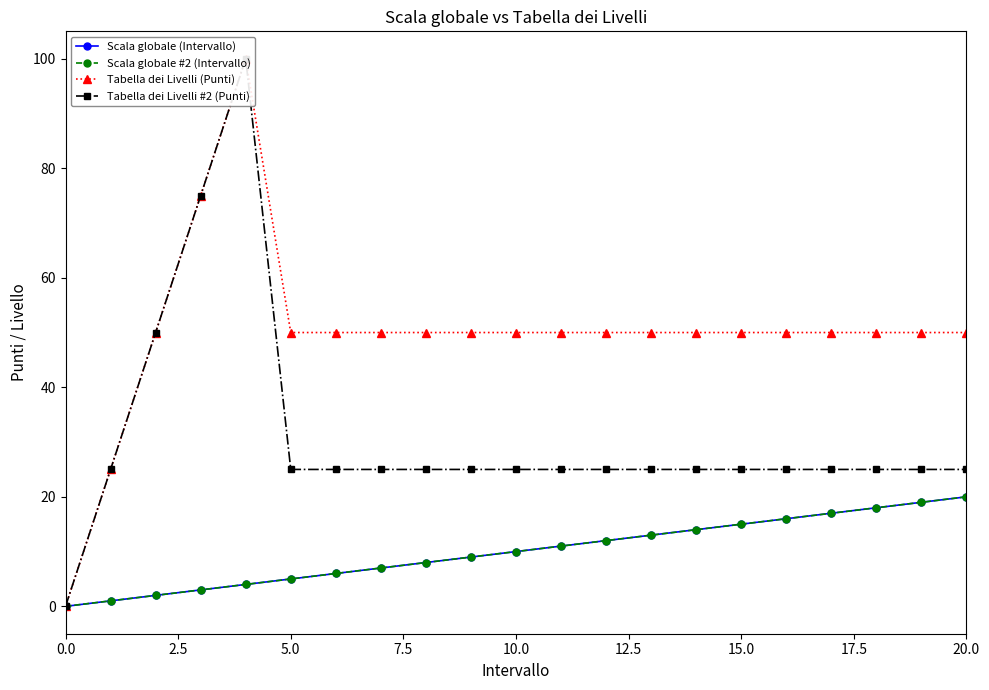

True or false: Scala globale #2 (Intervallo) has more than 1 points higher than both neighbors.

False